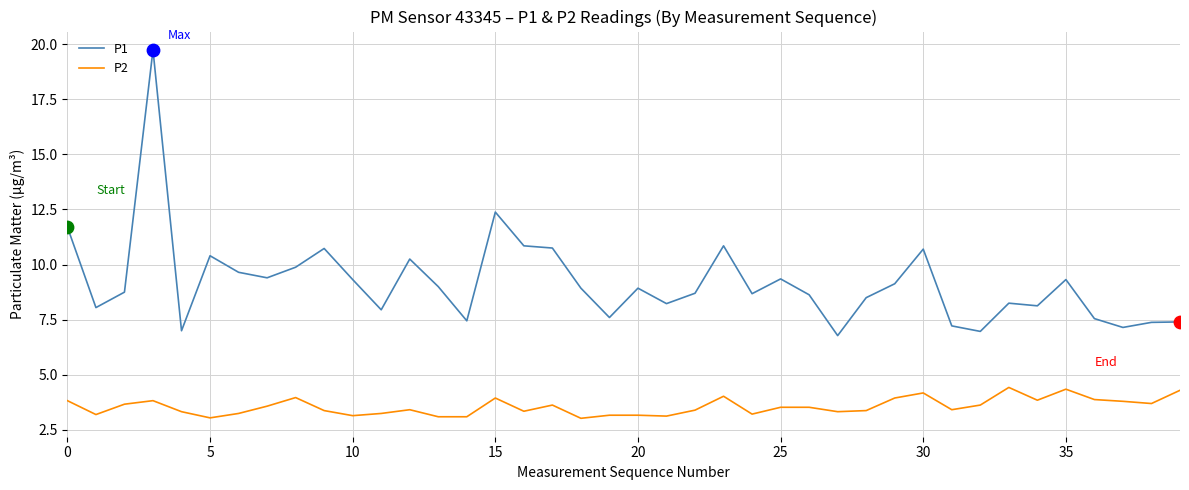

Which series has the widest spread of values?

P1